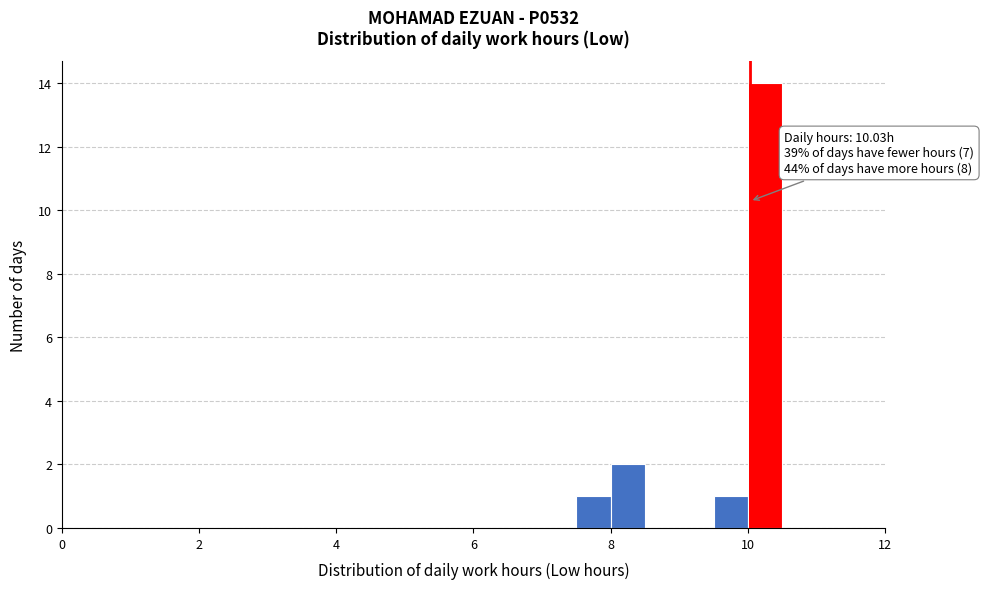

Read against the x-axis, roughly where is the centre of the tallest bar?

10.2